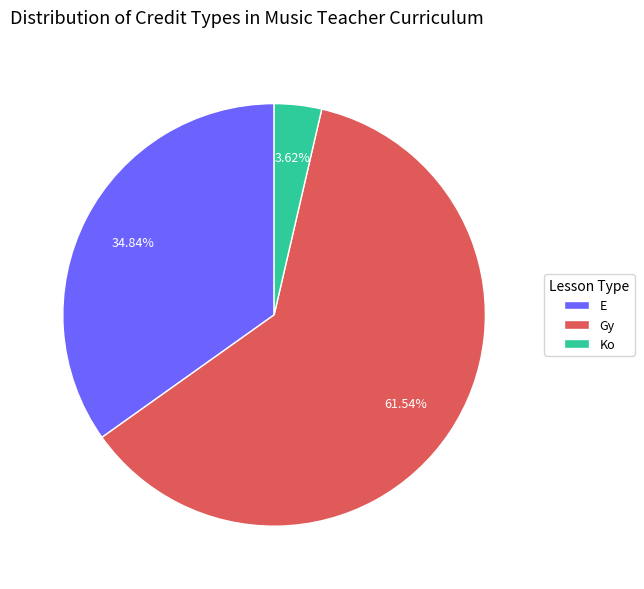

What is the ratio of the value at Gy to the value at E?

1.8